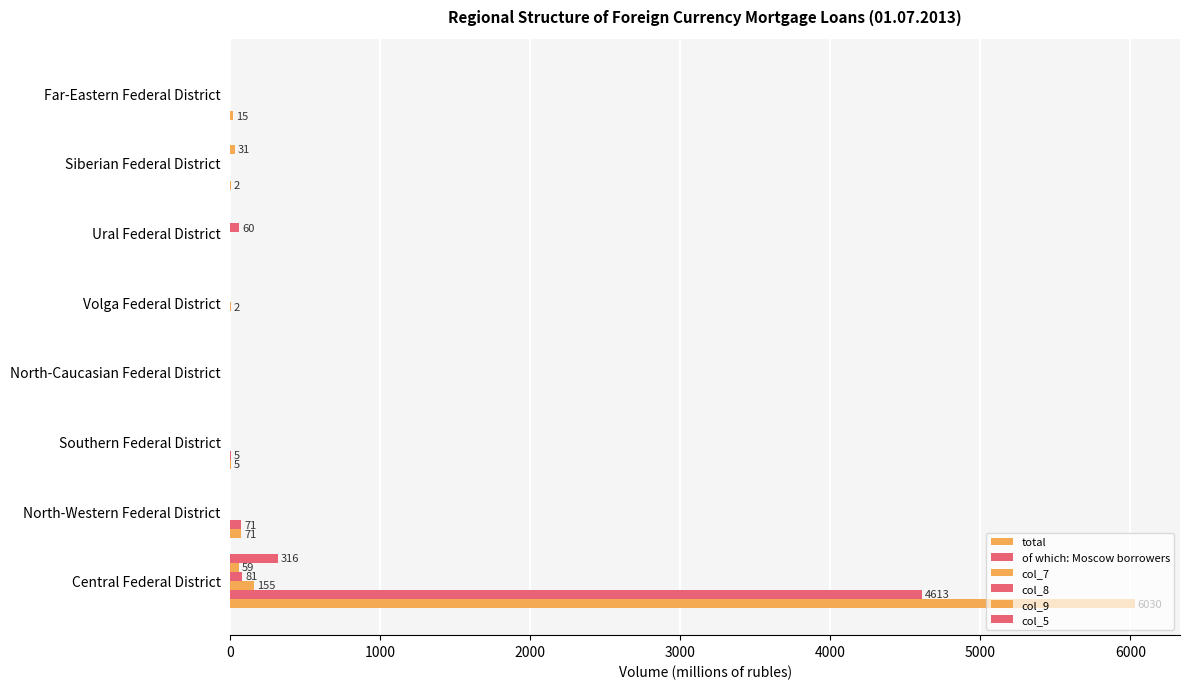

Count the number of data series in this chart.

6